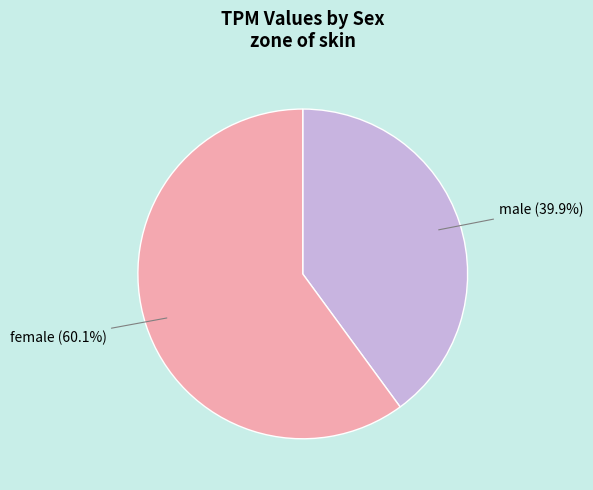

Is there any slice that represents more than half of the pie?

Yes